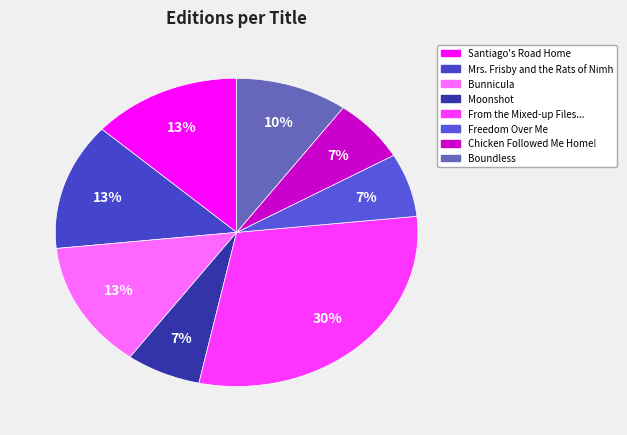

How many segments does this pie chart have?

8